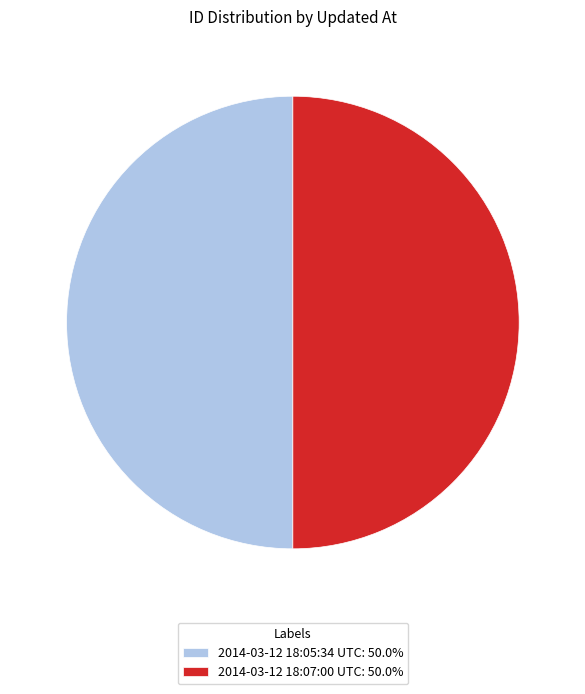

Approximately how many times larger is the value at 2014-03-12 18:07:00 UTC: 50.0% compared to 2014-03-12 18:05:34 UTC: 50.0%?

1.0